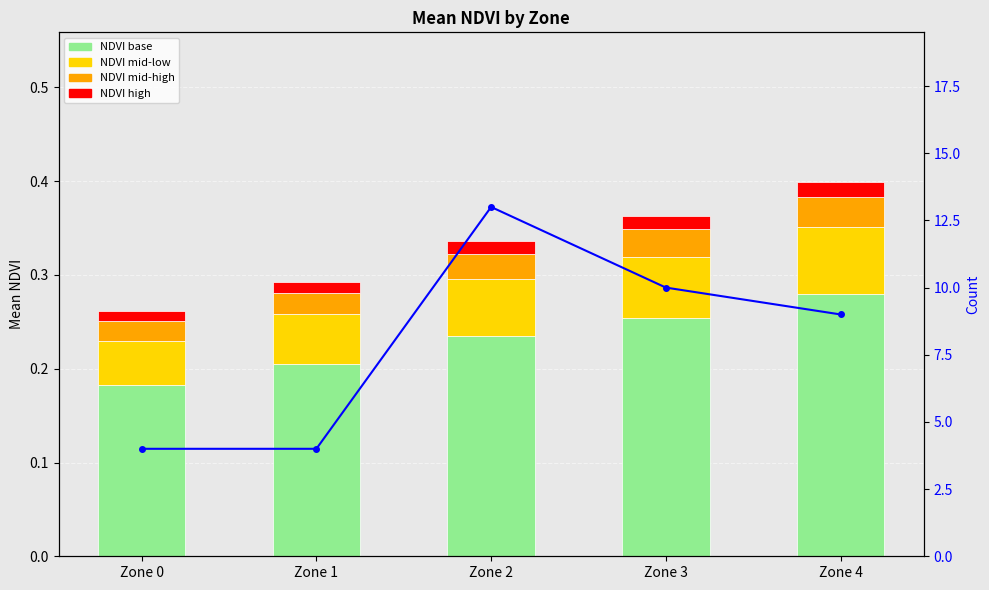

Reading left to right, extract all data points from this chart.

NDVI base: Zone 0=0.2	Zone 1=0.2	Zone 2=0.2	Zone 3=0.3	Zone 4=0.3
NDVI mid-low: Zone 0=0.0	Zone 1=0.1	Zone 2=0.1	Zone 3=0.1	Zone 4=0.1
NDVI mid-high: Zone 0=0.0	Zone 1=0.0	Zone 2=0.0	Zone 3=0.0	Zone 4=0.0
NDVI high: Zone 0=0.0	Zone 1=0.0	Zone 2=0.0	Zone 3=0.0	Zone 4=0.0
Count: Zone 0=4.0	Zone 1=4.0	Zone 2=13.0	Zone 3=10.0	Zone 4=9.0